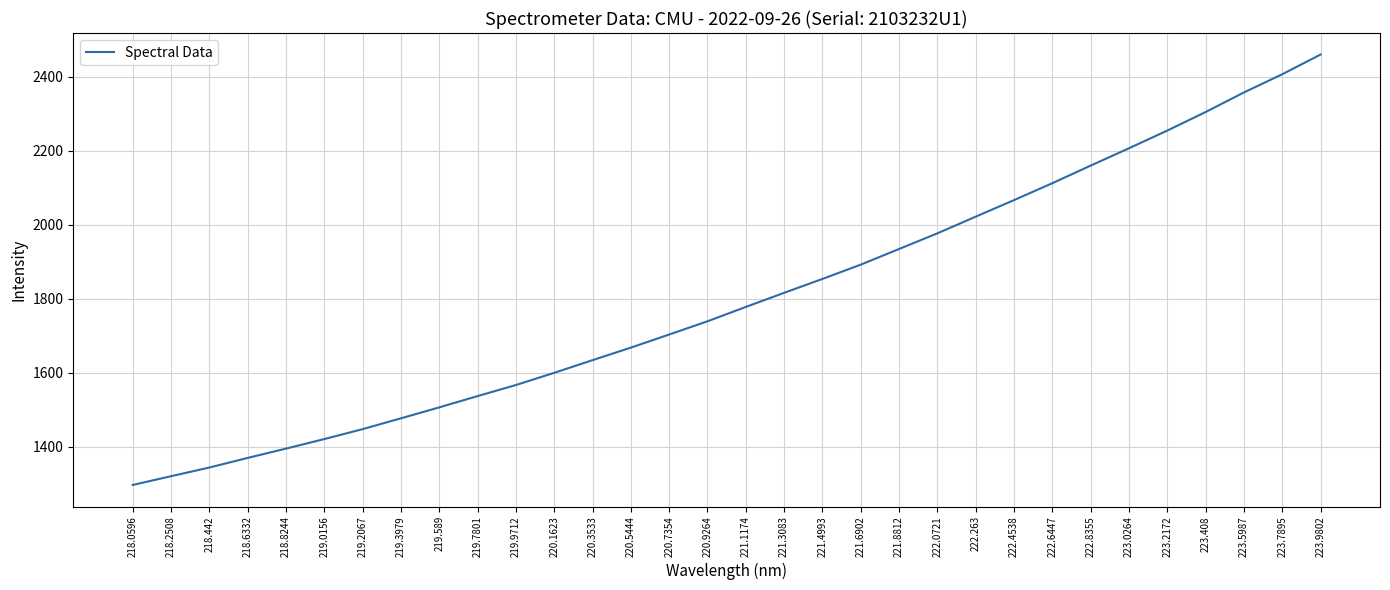

Rank the categories by value from lowest to highest.

218.0596, 218.2508, 218.442, 218.6332, 218.8244, 219.0156, 219.2067, 219.3979, 219.589, 219.7801, 219.9712, 220.1623, 220.3533, 220.5444, 220.7354, 220.9264, 221.1174, 221.3083, 221.4993, 221.6902, 221.8812, 222.0721, 222.263, 222.4538, 222.6447, 222.8355, 223.0264, 223.2172, 223.408, 223.5987, 223.7895, 223.9802